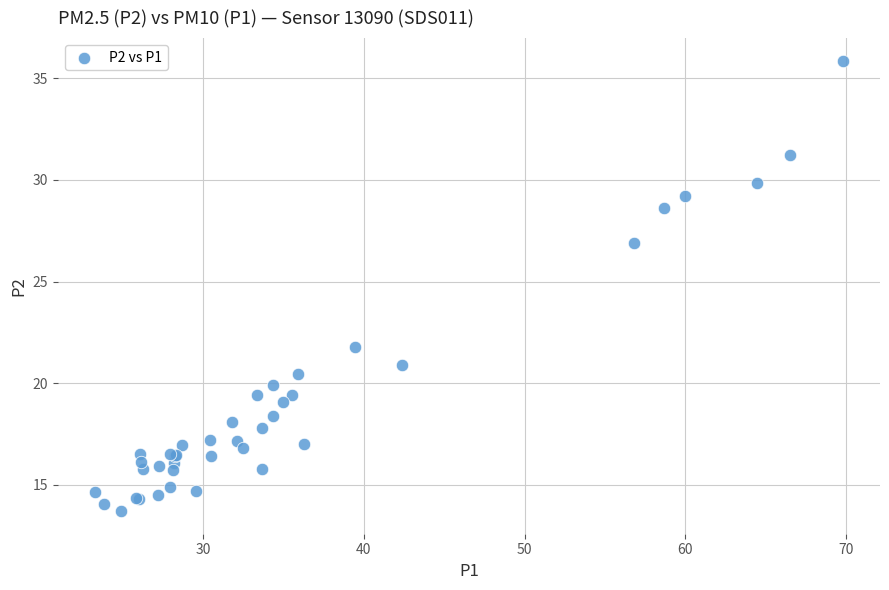

What Y value in the scatter plot is closest to 24?

21.8